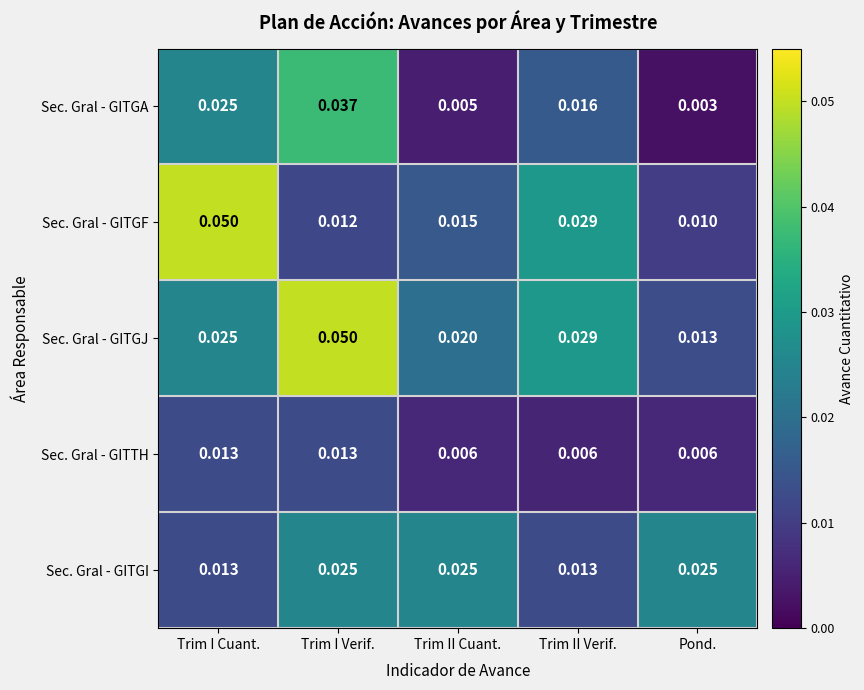

Rank the categories by Sec. Gral - GITGA value from lowest to highest.

Pond., Trim II Cuant., Trim II Verif., Trim I Cuant., Trim I Verif.